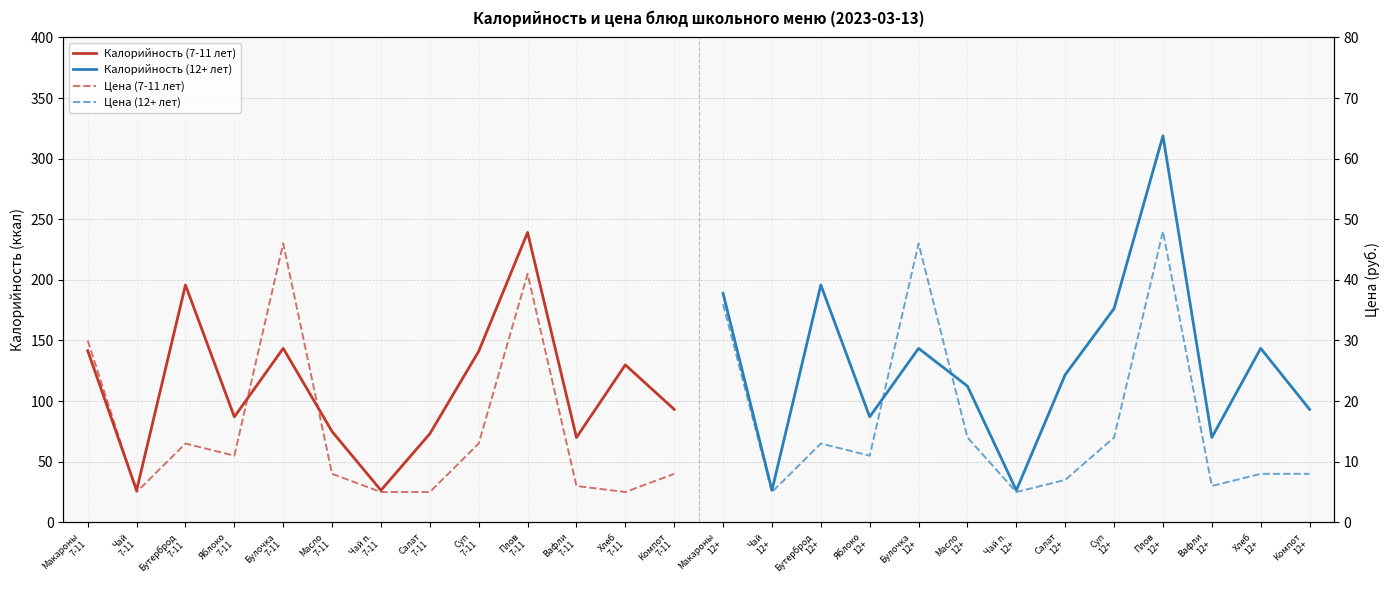

Reading right to left, what are all the values shown in this chart?

Калорийность (7-11 лет): 93.2	129.9	70.0	239.1	141.1	73.1	26.4	74.9	143.5	87.0	195.8	26.4	141.6
Калорийность (12+ лет): 93.2	143.5	70.0	318.8	176.4	121.8	26.4	112.3	143.5	87.0	195.8	26.4	188.8
Цена (7-11 лет): 8.0	5.0	6.0	41.0	13.0	5.0	5.0	8.0	46.0	11.0	13.0	5.0	30.0
Цена (12+ лет): 8.0	8.0	6.0	48.0	14.0	7.0	5.0	14.0	46.0	11.0	13.0	5.0	36.0